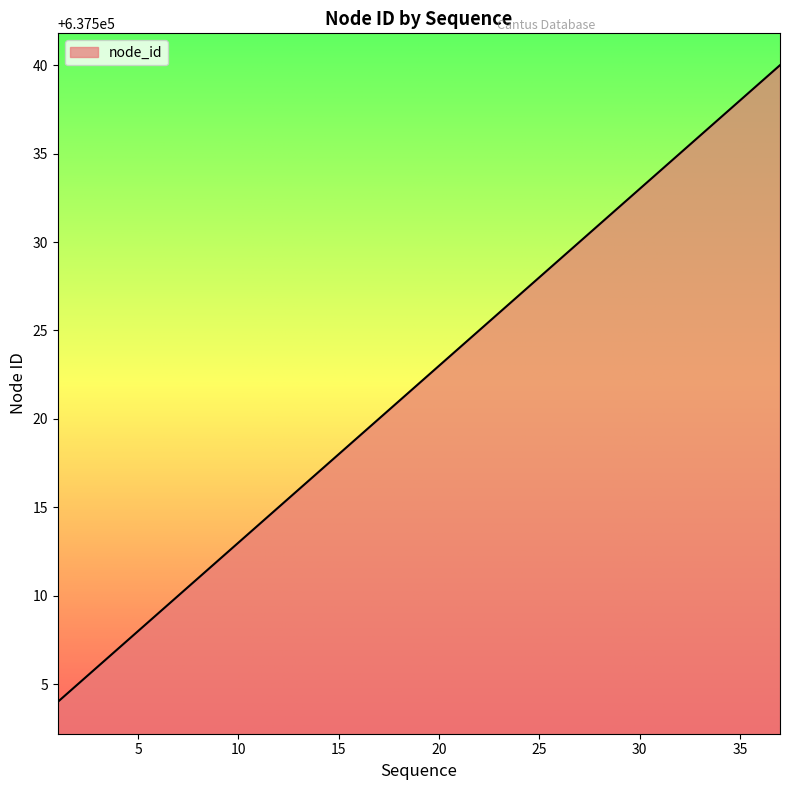

What is the difference between the maximum and minimum values?

36